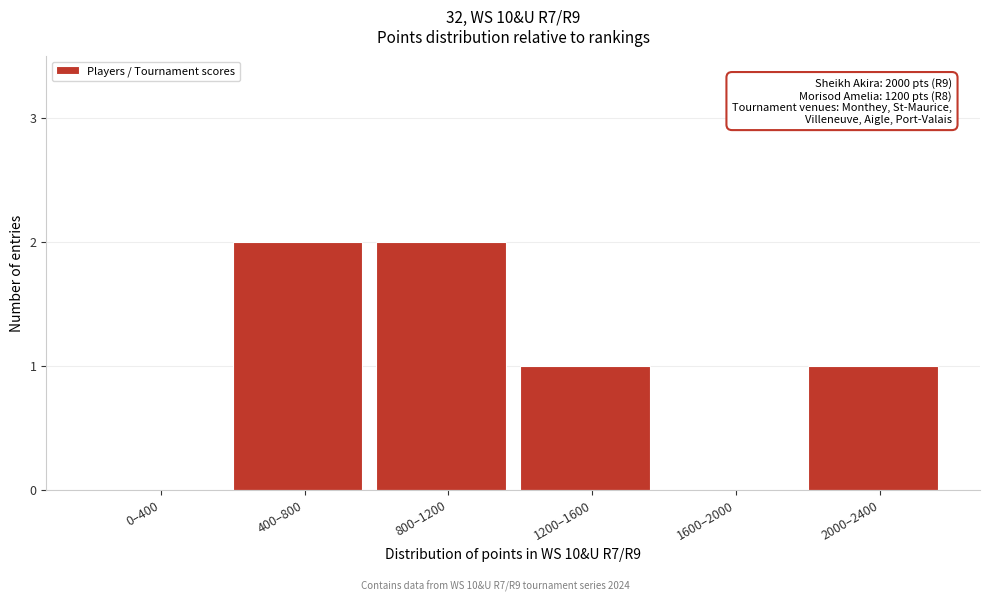

Reading left to right, extract all data points from this chart.

0–400=0	400–800=2	800–1200=2	1200–1600=1	1600–2000=0	2000–2400=1